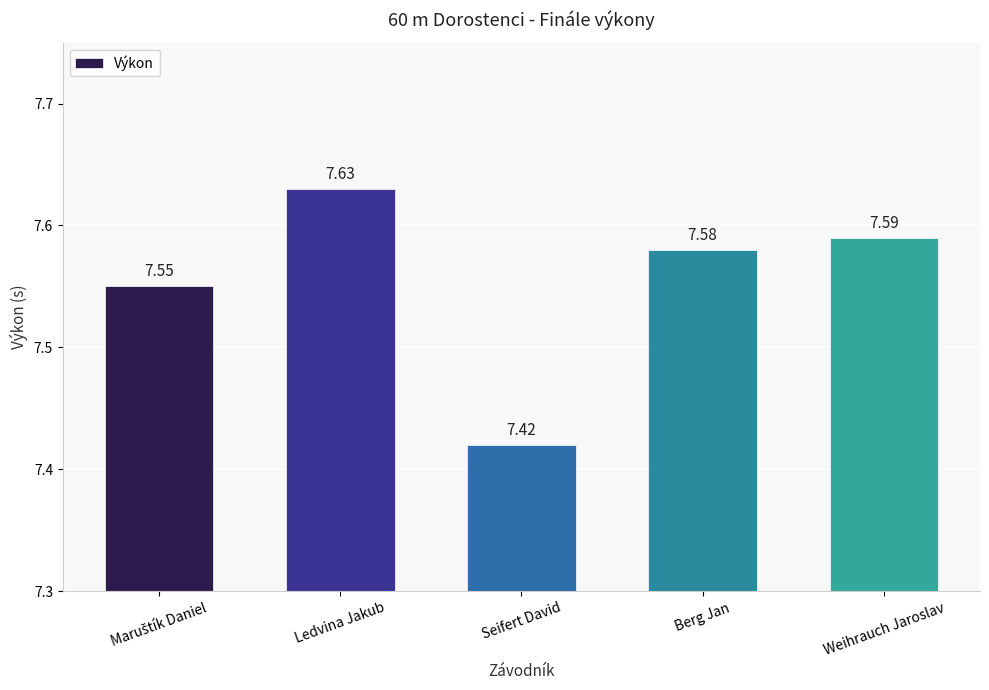

Which category has the highest value across all series?

Ledvina Jakub